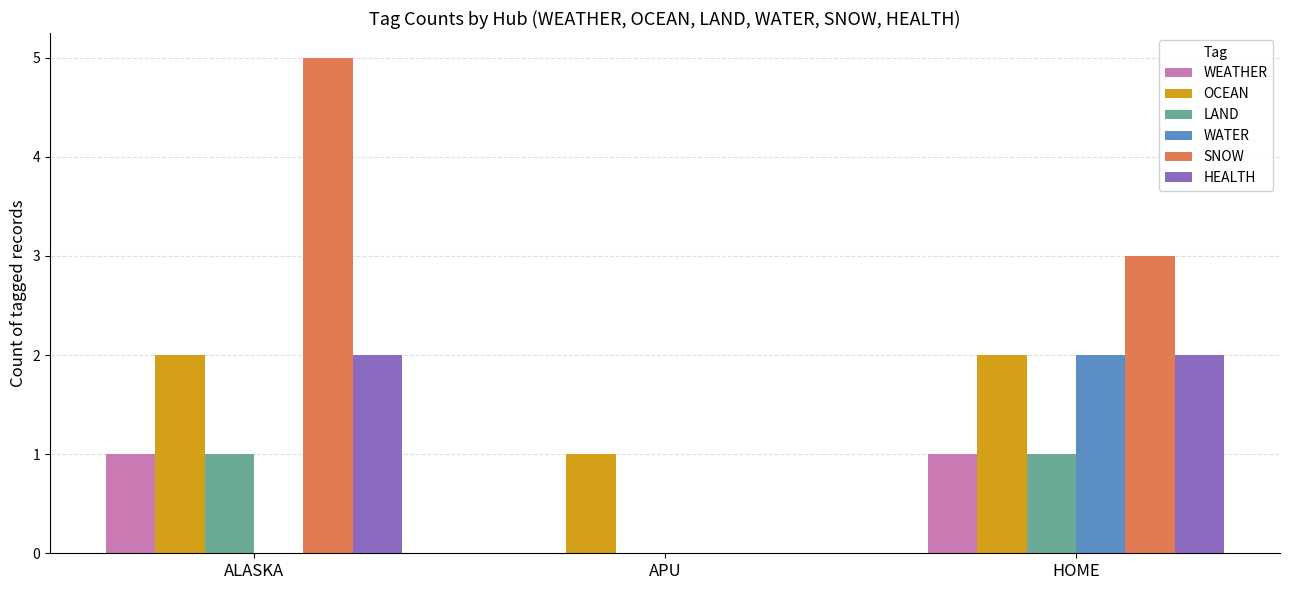

Which label corresponds to the largest value in the chart?

ALASKA